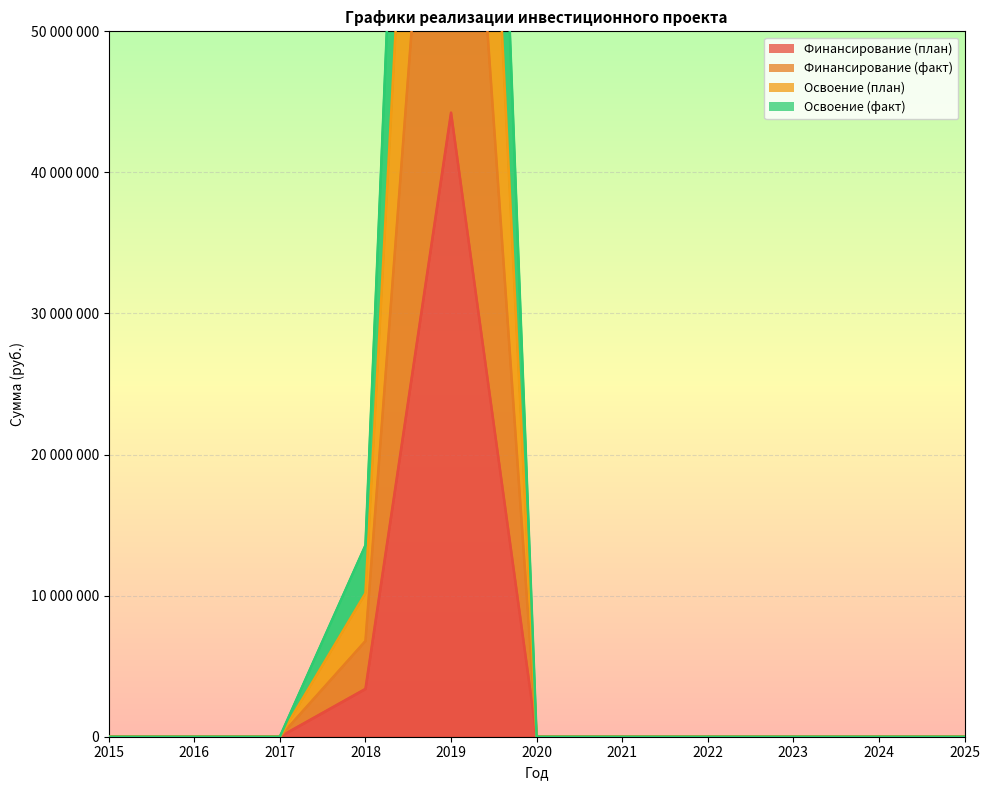

Reading left to right, extract all data points from this chart.

Финансирование (план): 0	0	0	3391731	44235909	0	0	0	0	0	0
Финансирование (факт): 0	0	0	6783462	87041589	0	0	0	0	0	0
Освоение (план): 0	0	0	13566924	159637458	0	0	0	0	0	0
Освоение (факт): 0	0	0	13566924	159637458	0	0	0	0	0	0